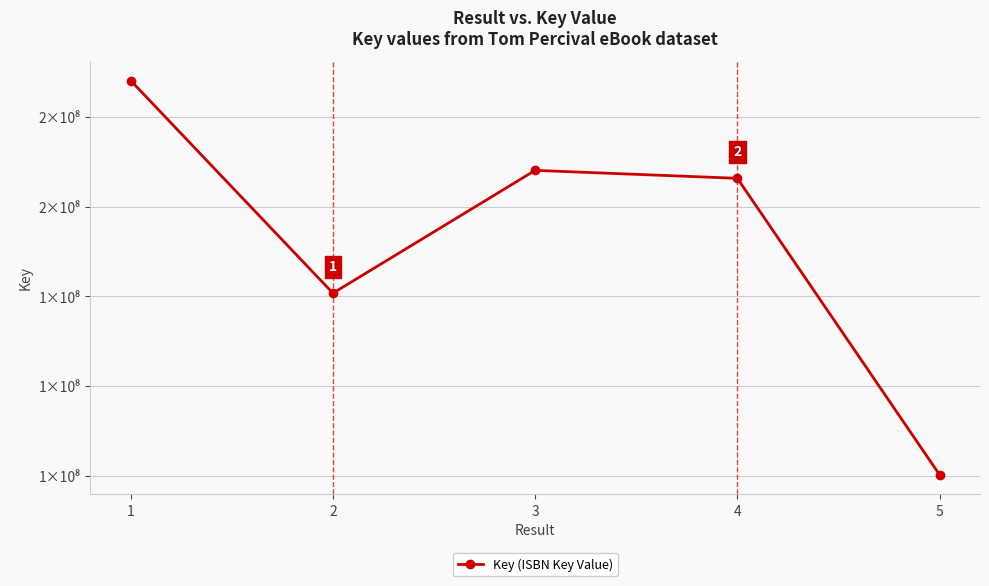

Is this an area chart (filled region under the line)?

No